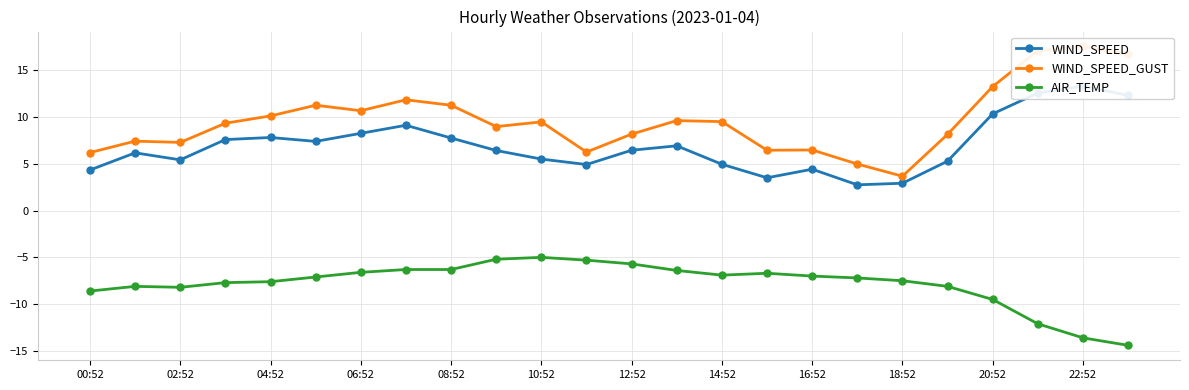

What is the highest value of the AIR_TEMP series?

-5.0